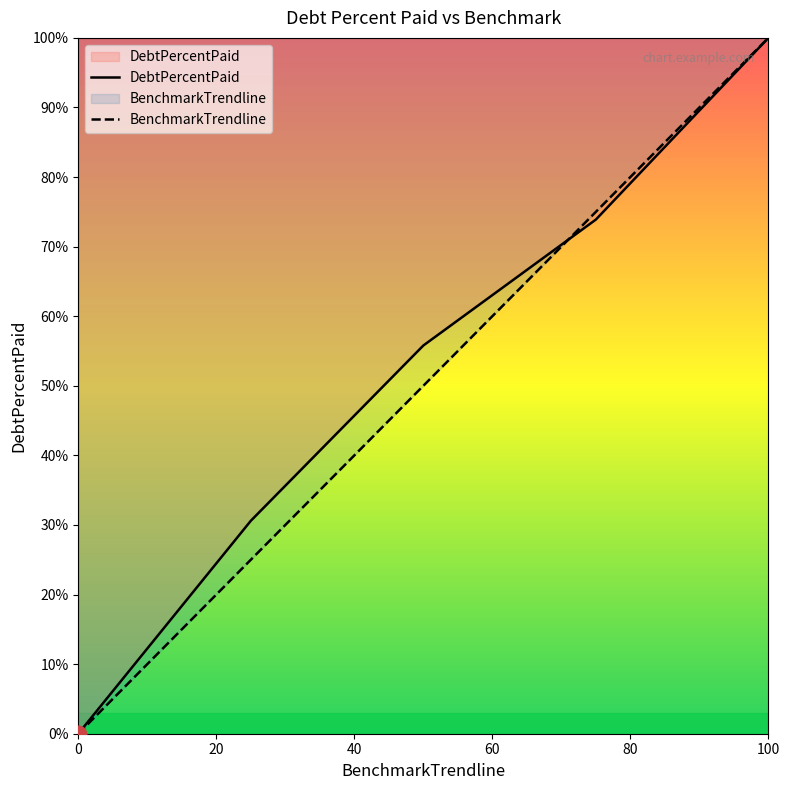

Is it true that BenchmarkTrendline equals 0.0 at 0?

True